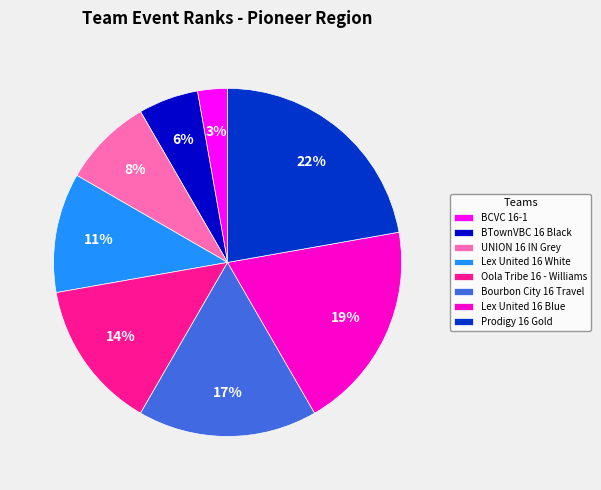

Combined, do Lex United 16 Blue and Bourbon City 16 Travel account for over 50%?

No